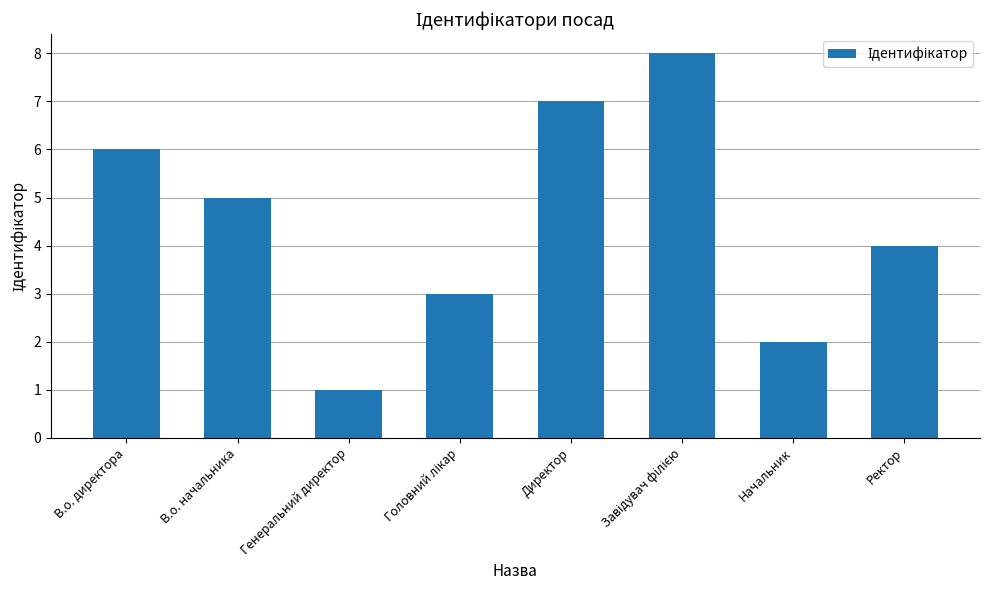

How many data points does each series have?

8